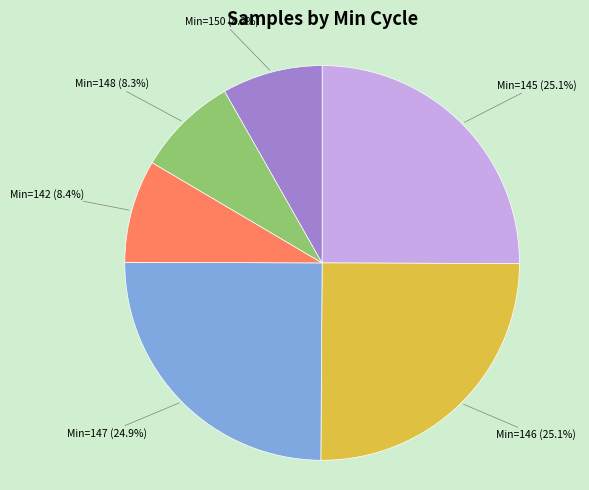

Approximately how many times larger is the value at Min=146 compared to Min=147?

1.0